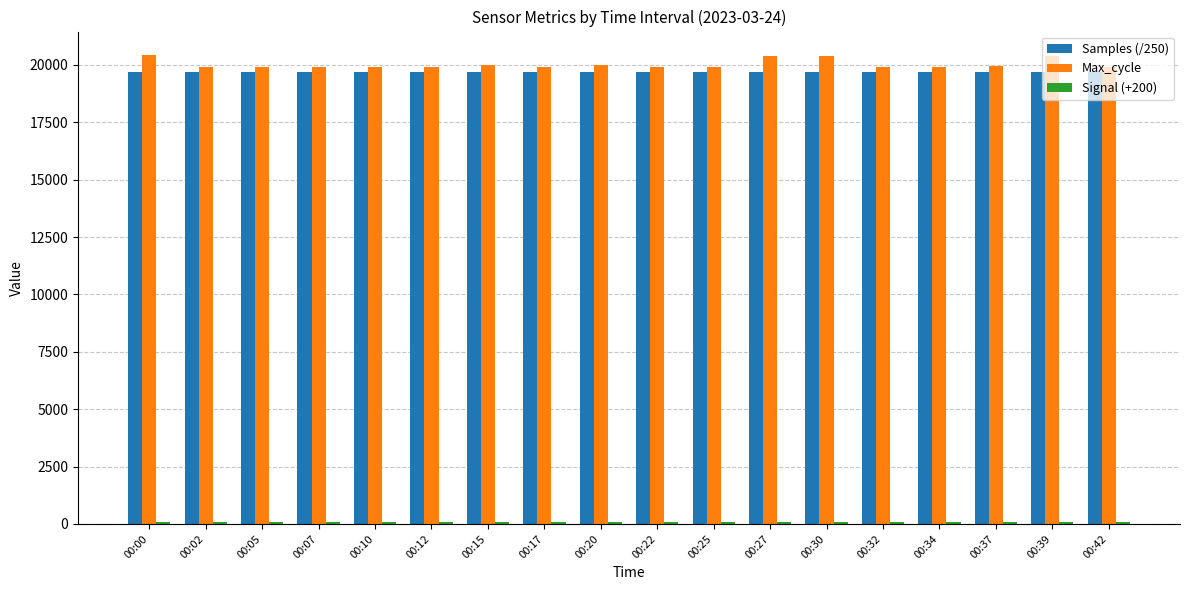

At how many categories does at least one series exceed 4246?

18